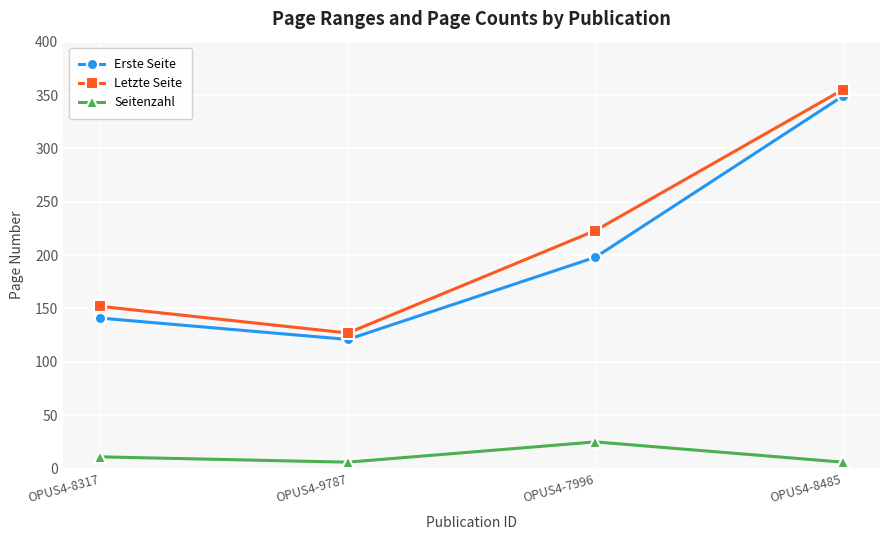

Reading right to left, extract all data points from this chart.

Erste Seite: 349	198	121	141
Letzte Seite: 355	223	127	152
Seitenzahl: 6	25	6	11